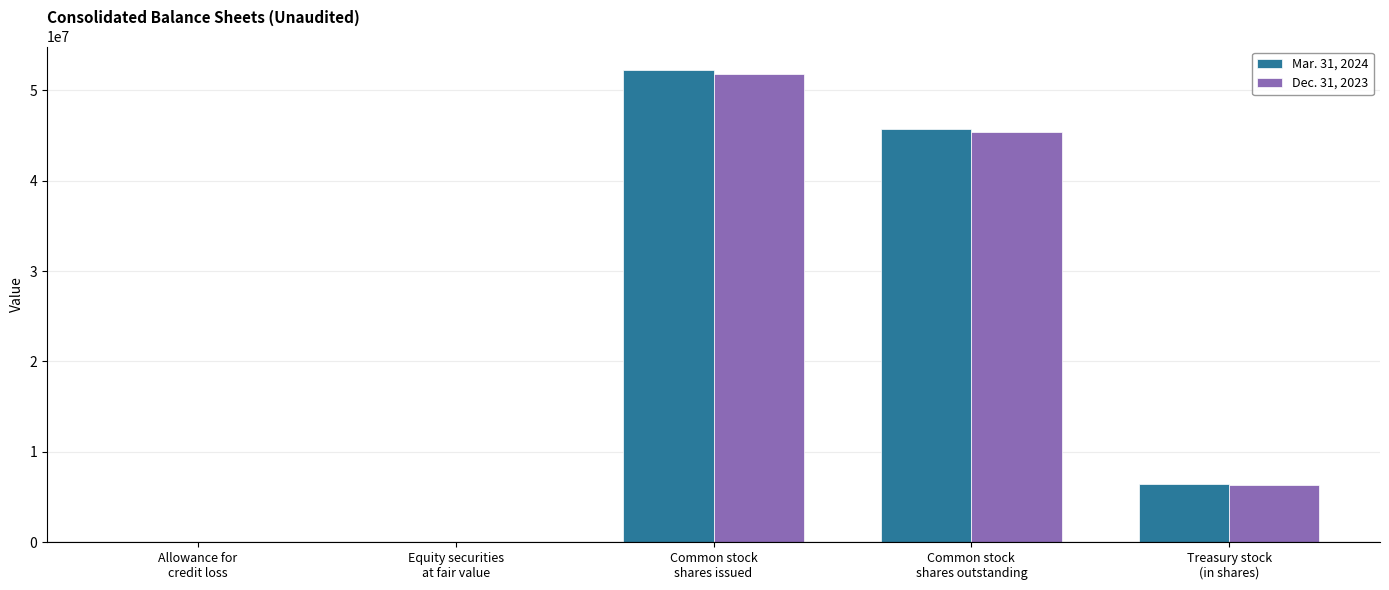

What is the average value of the Dec. 31, 2023 series?

20716469